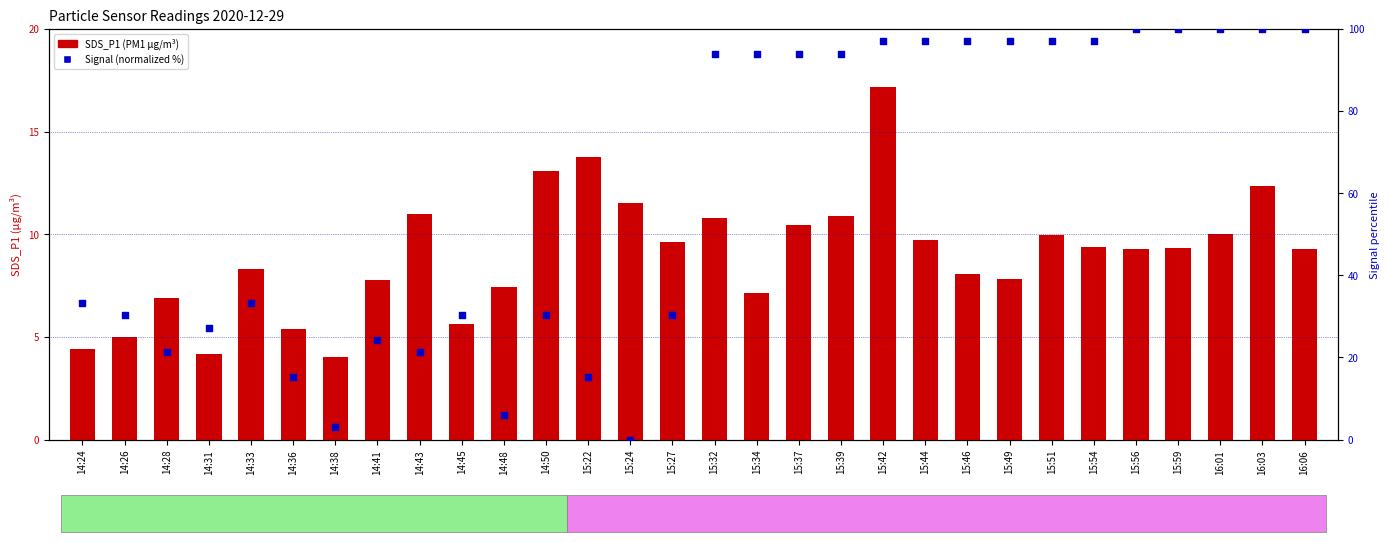

What is the total value across all series at 14:36?

20.6